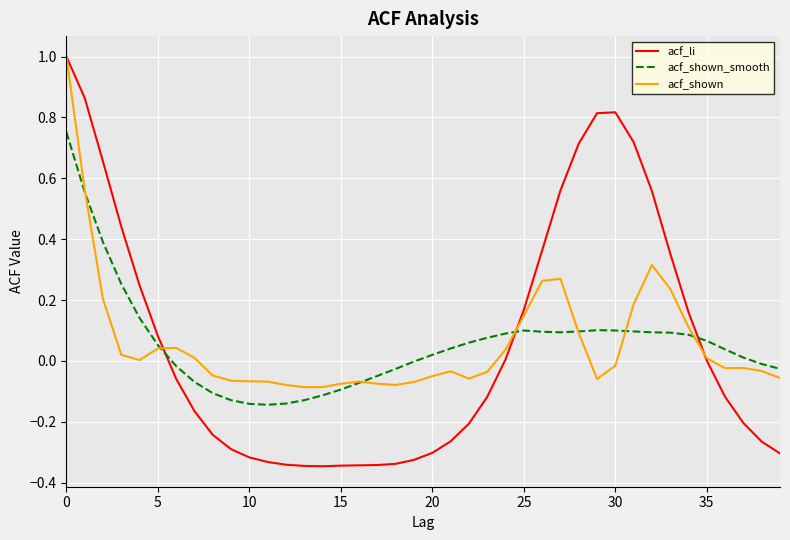

True or false: acf_shown_smooth and acf_li cross at least once.

True